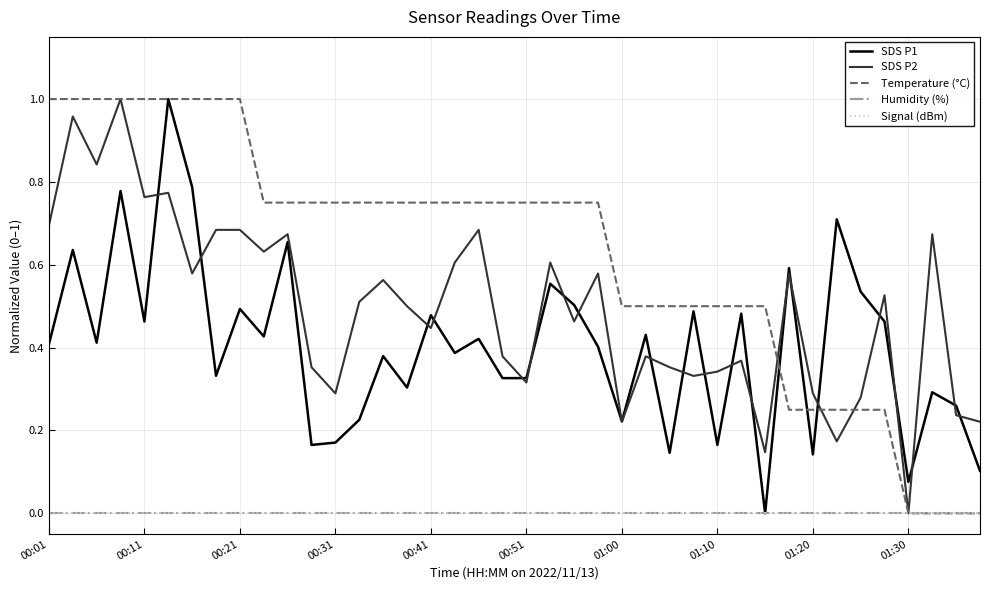

Does the chart have visible grid lines?

Yes